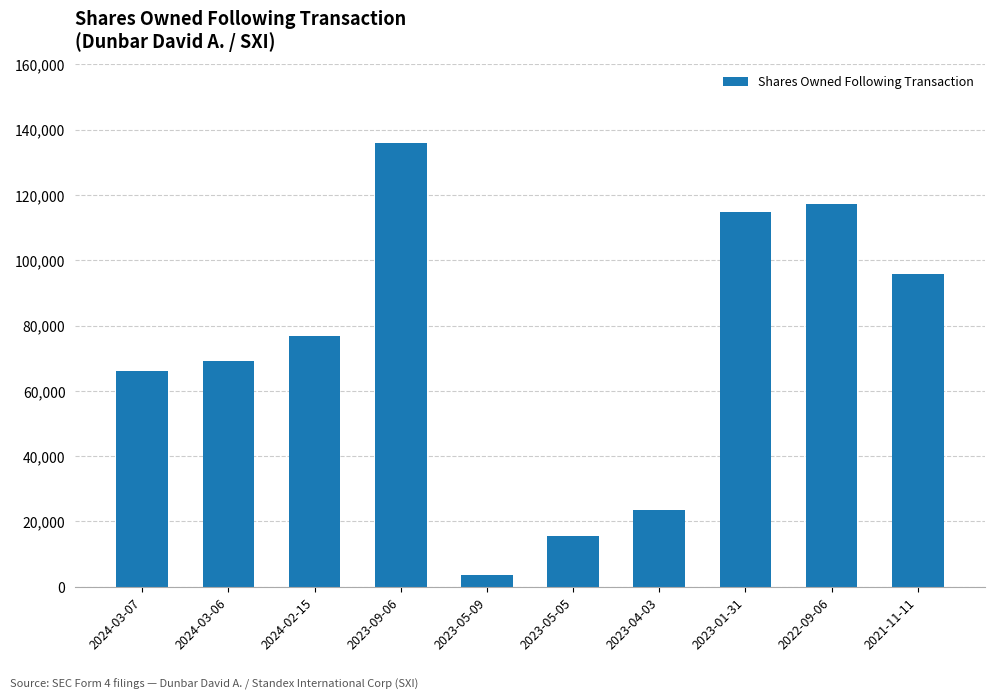

Which has a higher value, 2023-05-09 or 2023-01-31?

2023-01-31